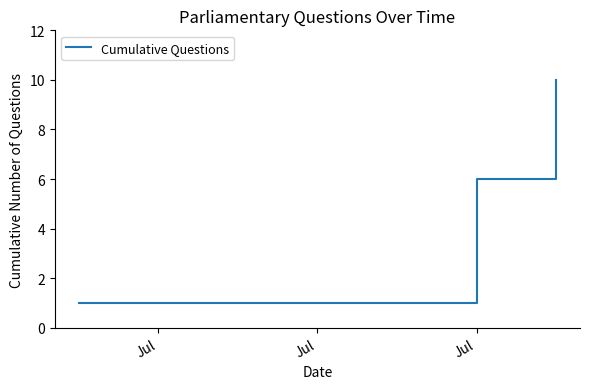

Count the number of data series in this chart.

1